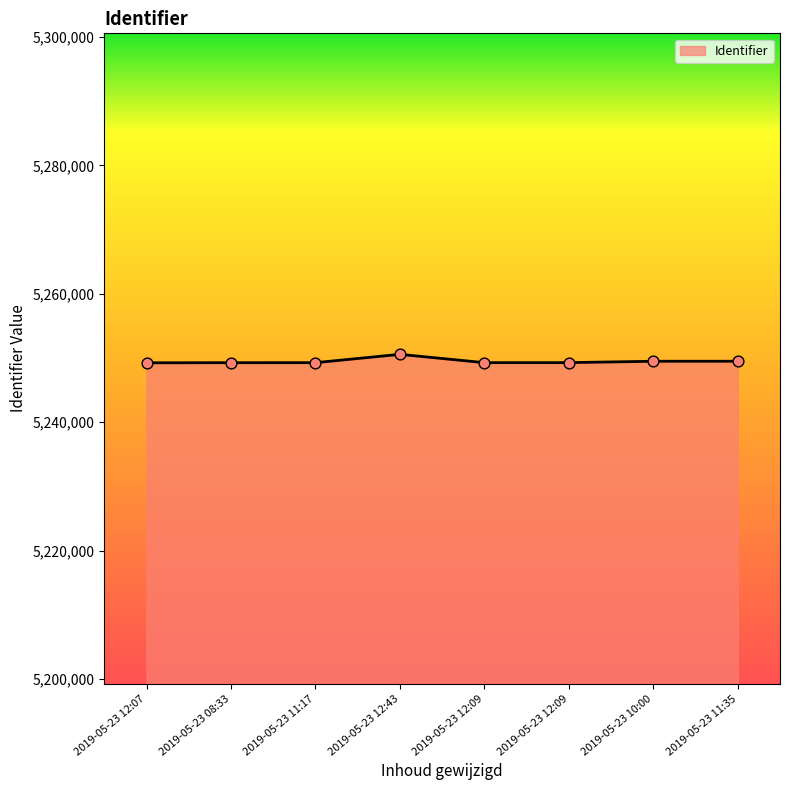

Does the chart have visible grid lines?

No